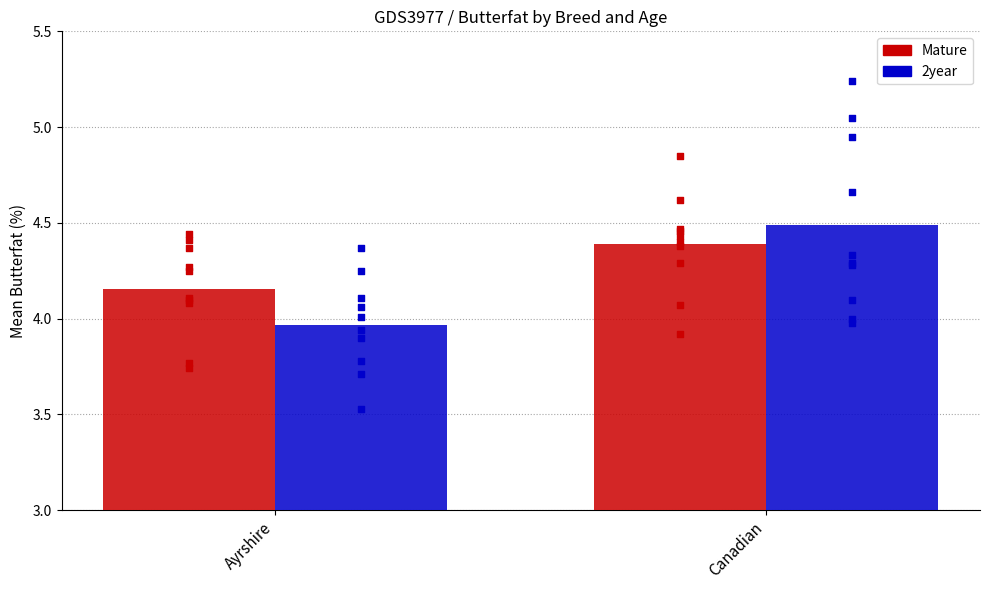

Which series reaches the maximum Y coordinate?

2year